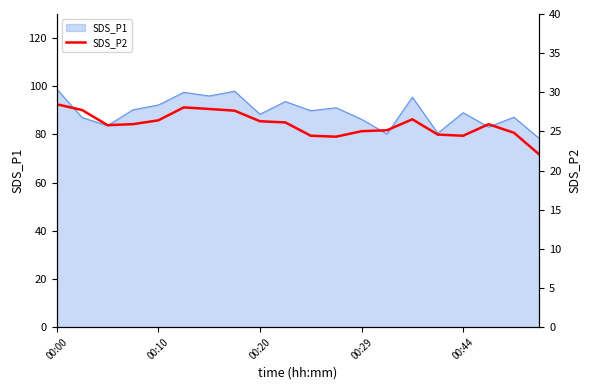

At which category does the data reach its first local peak?

5